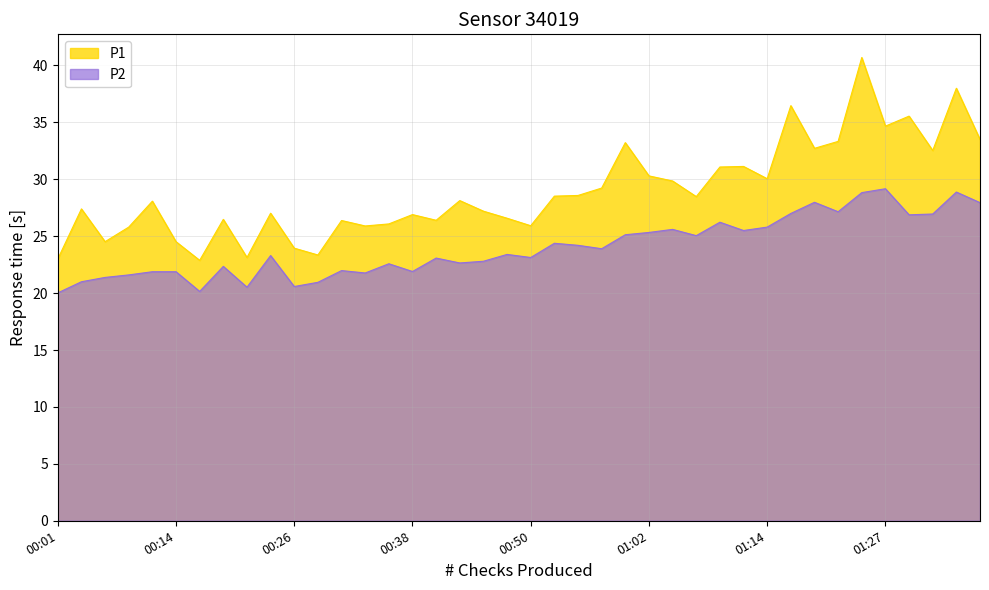

Does the chart display data point markers on the line(s)?

No